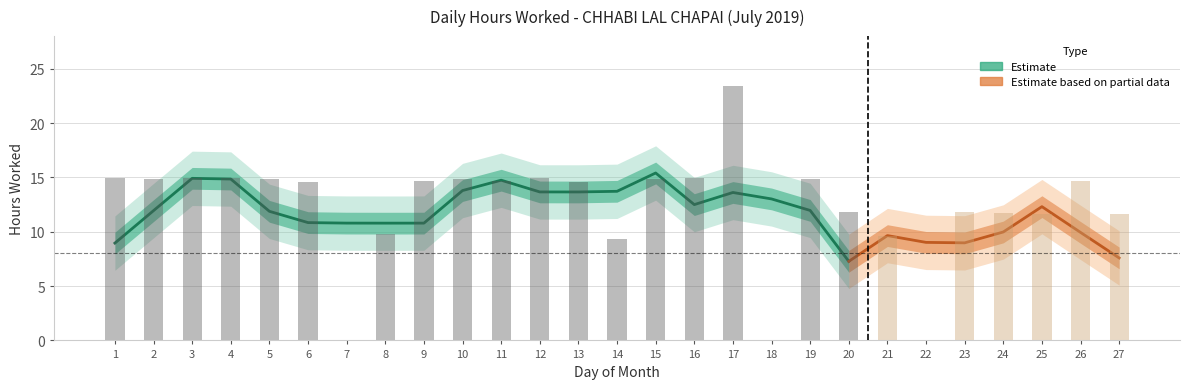

What is the difference between the second highest and second lowest values?

15.0